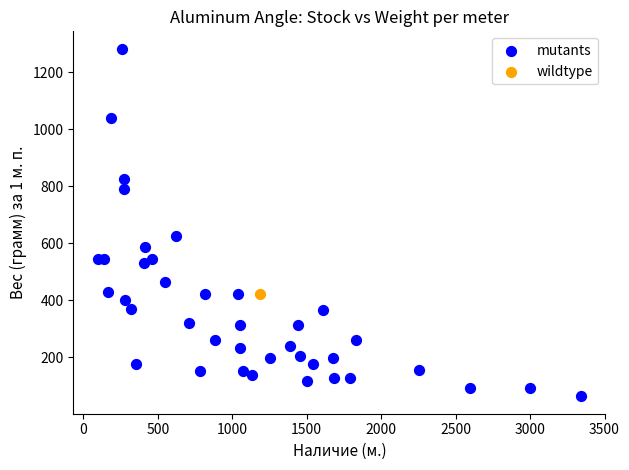

What are all the series names shown in the legend?

mutants, wildtype